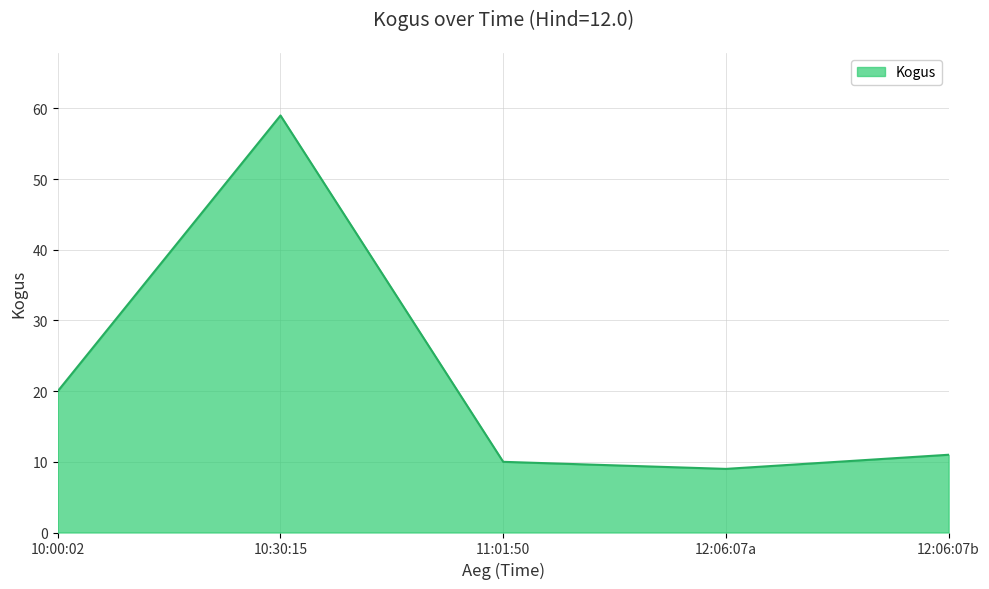

At which label is the value closest to 34?

10:00:02